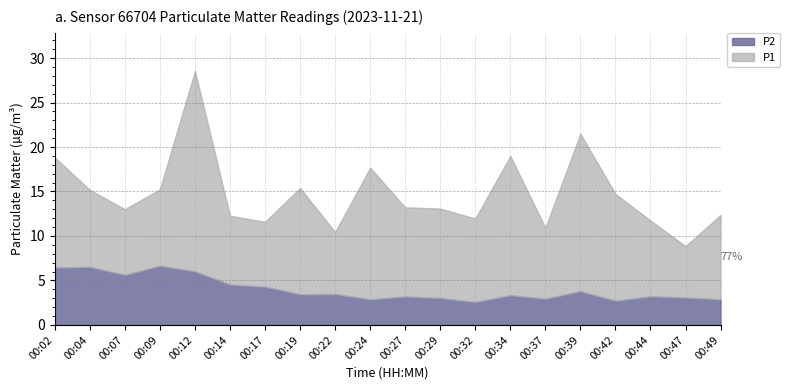

Between 00:42 and 00:14, which is larger?

00:42